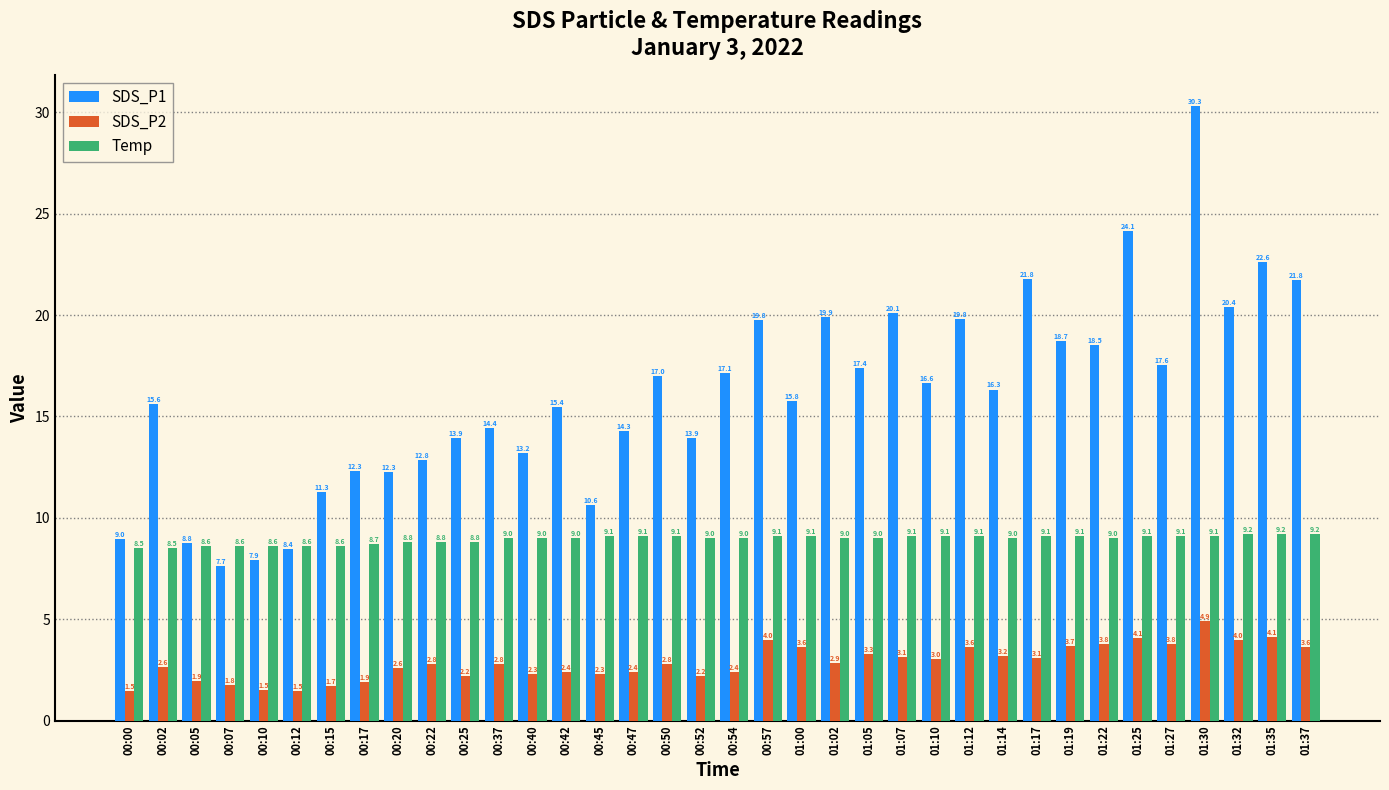

What is the maximum value shown in the chart?

30.3